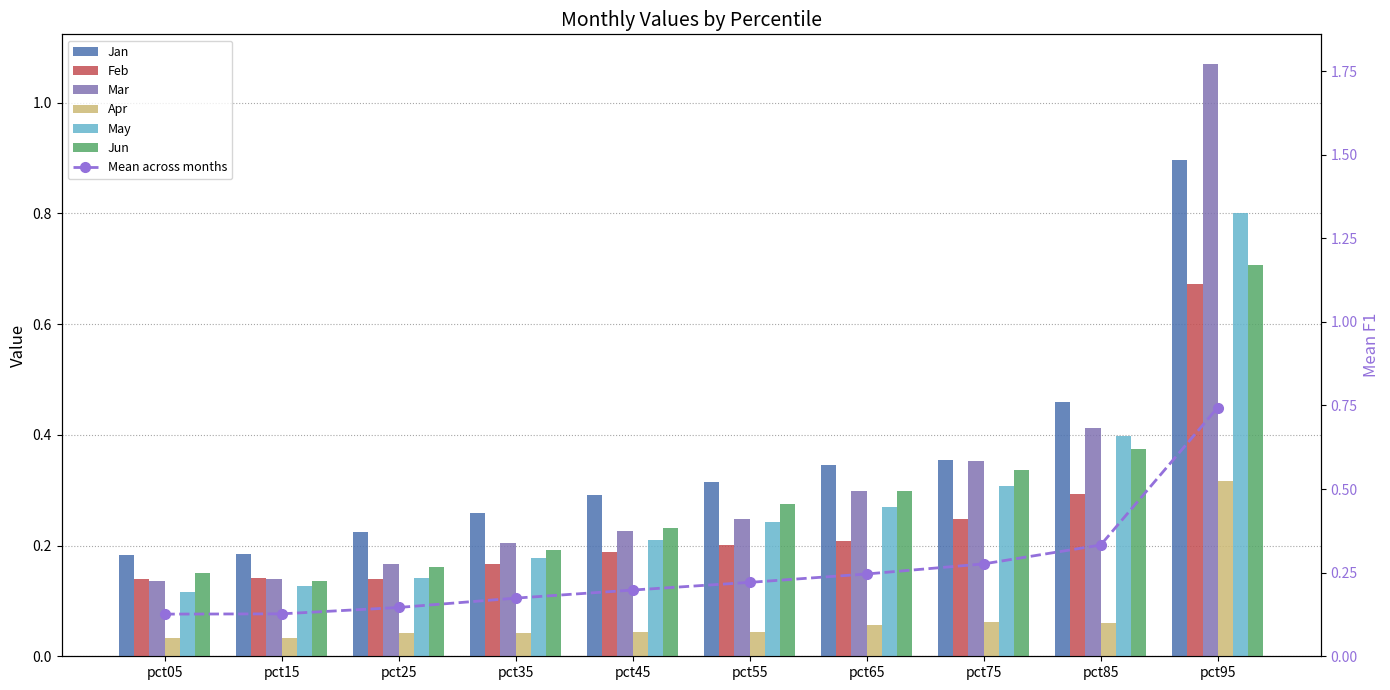

Reading right to left, extract all data points from this chart.

Jan: 0.9	0.5	0.4	0.3	0.3	0.3	0.3	0.2	0.2	0.2
Feb: 0.7	0.3	0.2	0.2	0.2	0.2	0.2	0.1	0.1	0.1
Mar: 1.1	0.4	0.4	0.3	0.2	0.2	0.2	0.2	0.1	0.1
Apr: 0.3	0.1	0.1	0.1	0.0	0.0	0.0	0.0	0.0	0.0
May: 0.8	0.4	0.3	0.3	0.2	0.2	0.2	0.1	0.1	0.1
Jun: 0.7	0.4	0.3	0.3	0.3	0.2	0.2	0.2	0.1	0.2